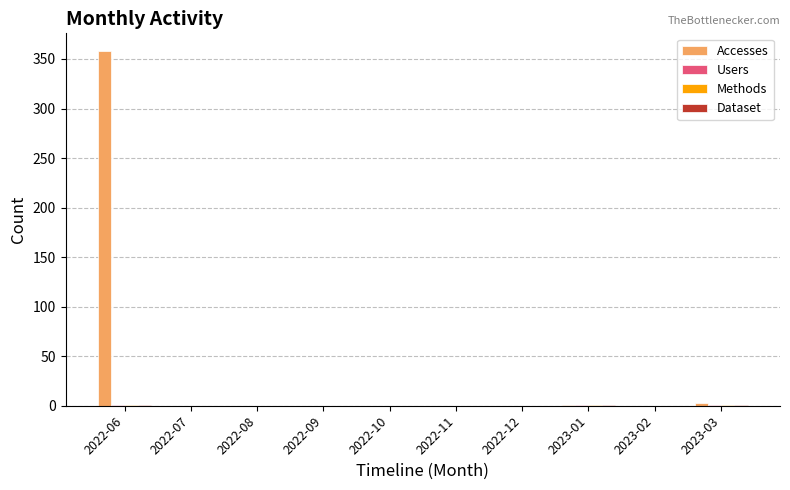

Which series has the largest total across all categories?

Accesses